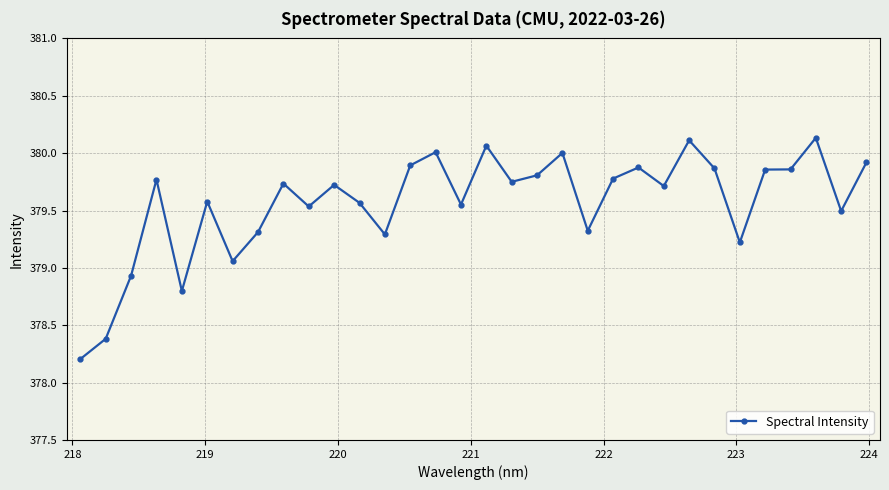

What is the difference between the maximum and minimum values?

1.9